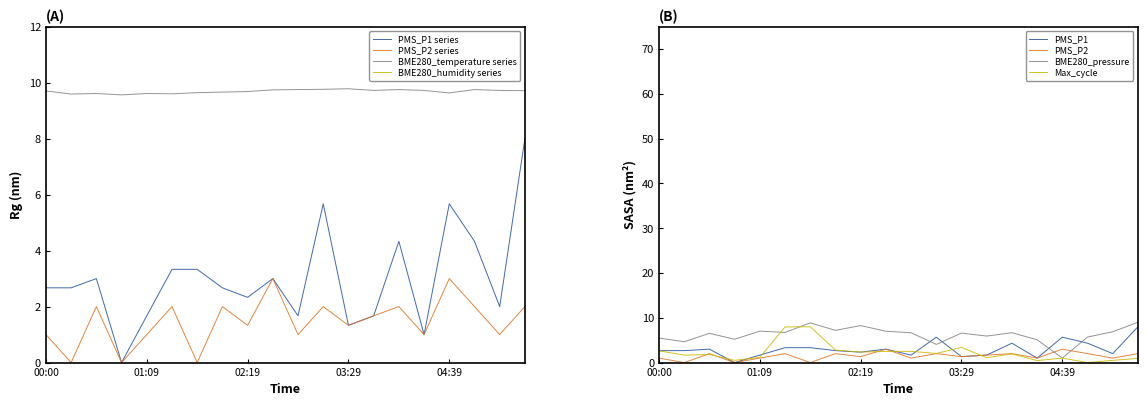

At how many categories does at least one series exceed 6?

20